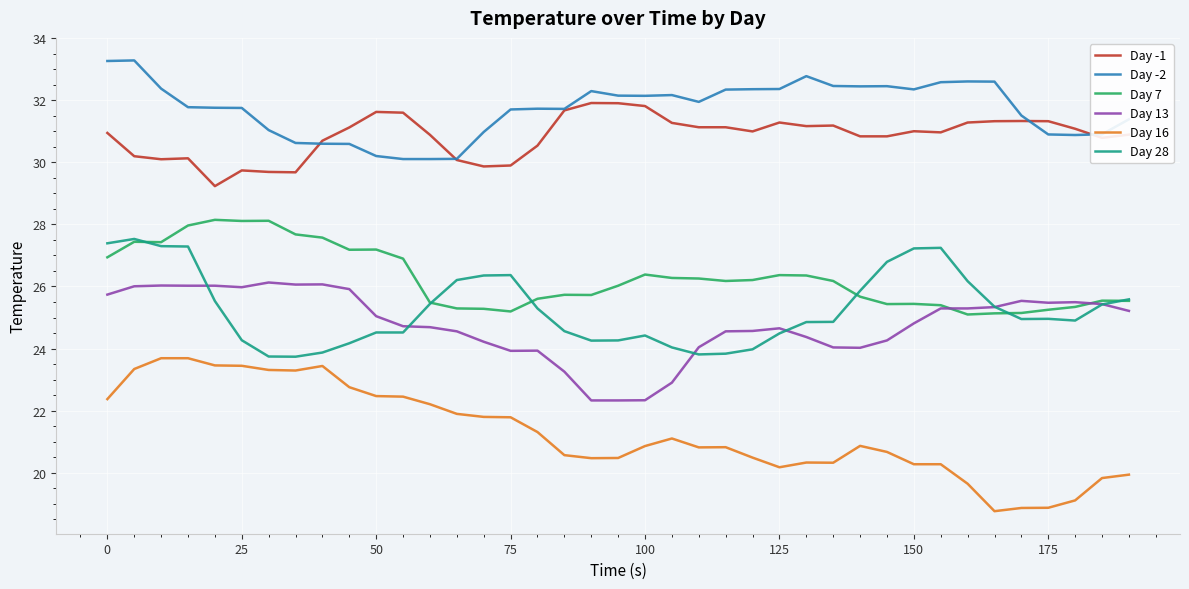

What is the smallest value displayed?

18.8